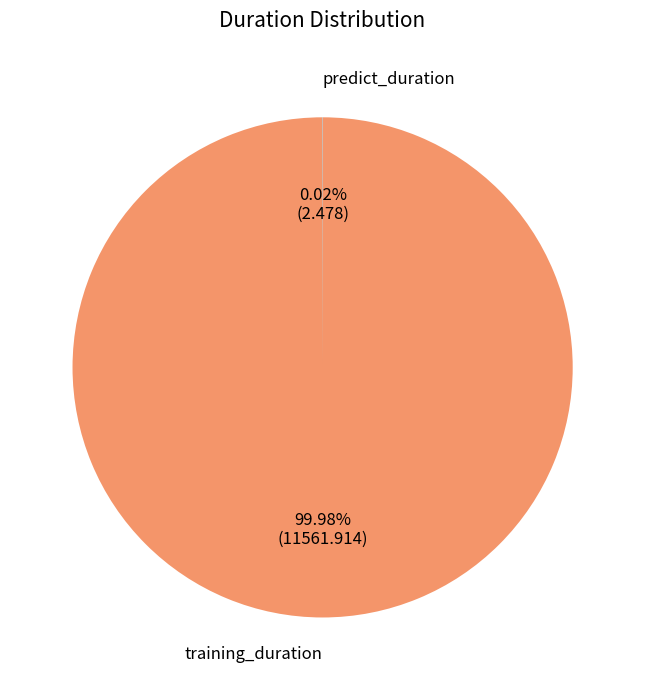

Is there any slice that represents more than half of the pie?

Yes